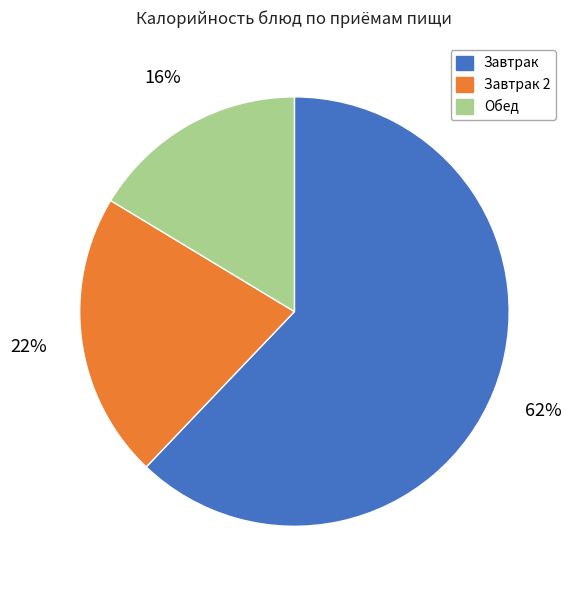

Is there a majority slice in this chart?

Yes